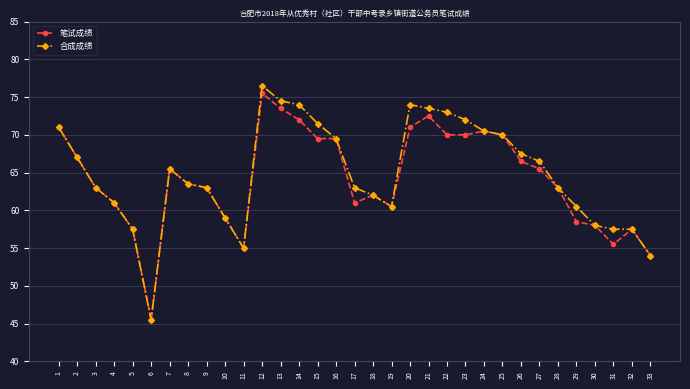

At which category does 笔试成绩 reach its first local valley?

6